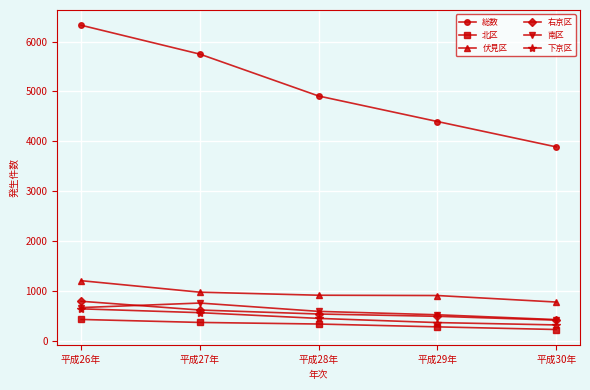

How many lines are shown in the chart?

6